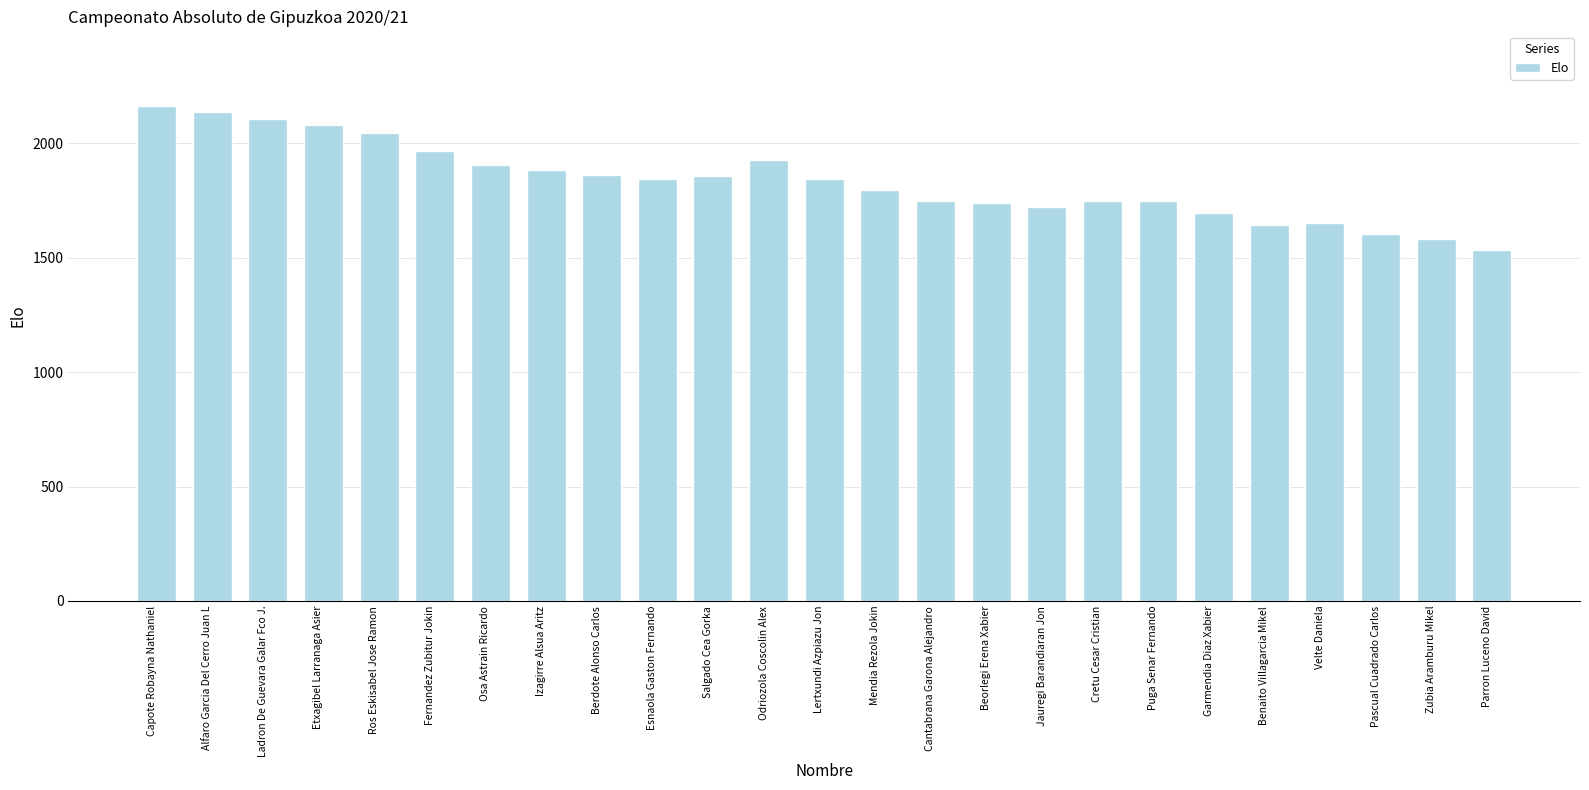

Which has a higher value, Velte Daniela or Lertxundi Azpiazu Jon?

Lertxundi Azpiazu Jon